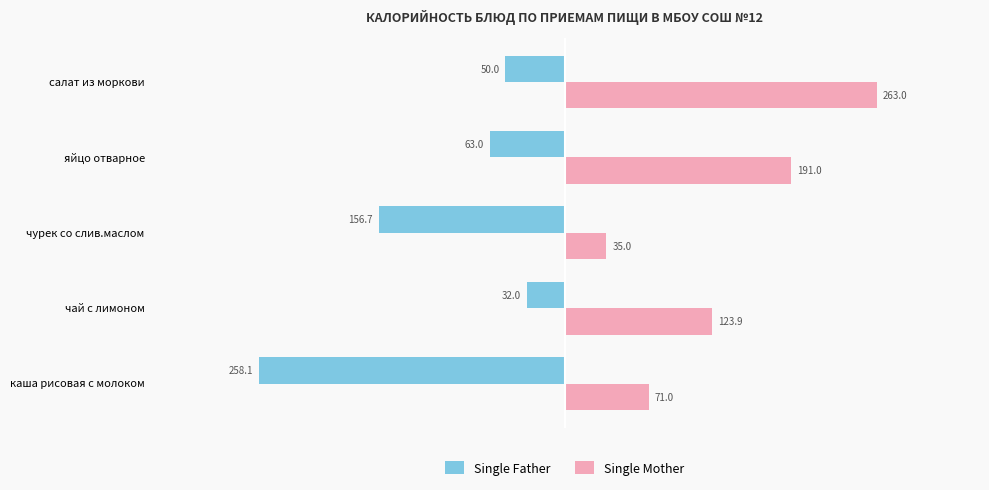

At which label is Single Mother closest to 149?

чай с лимоном